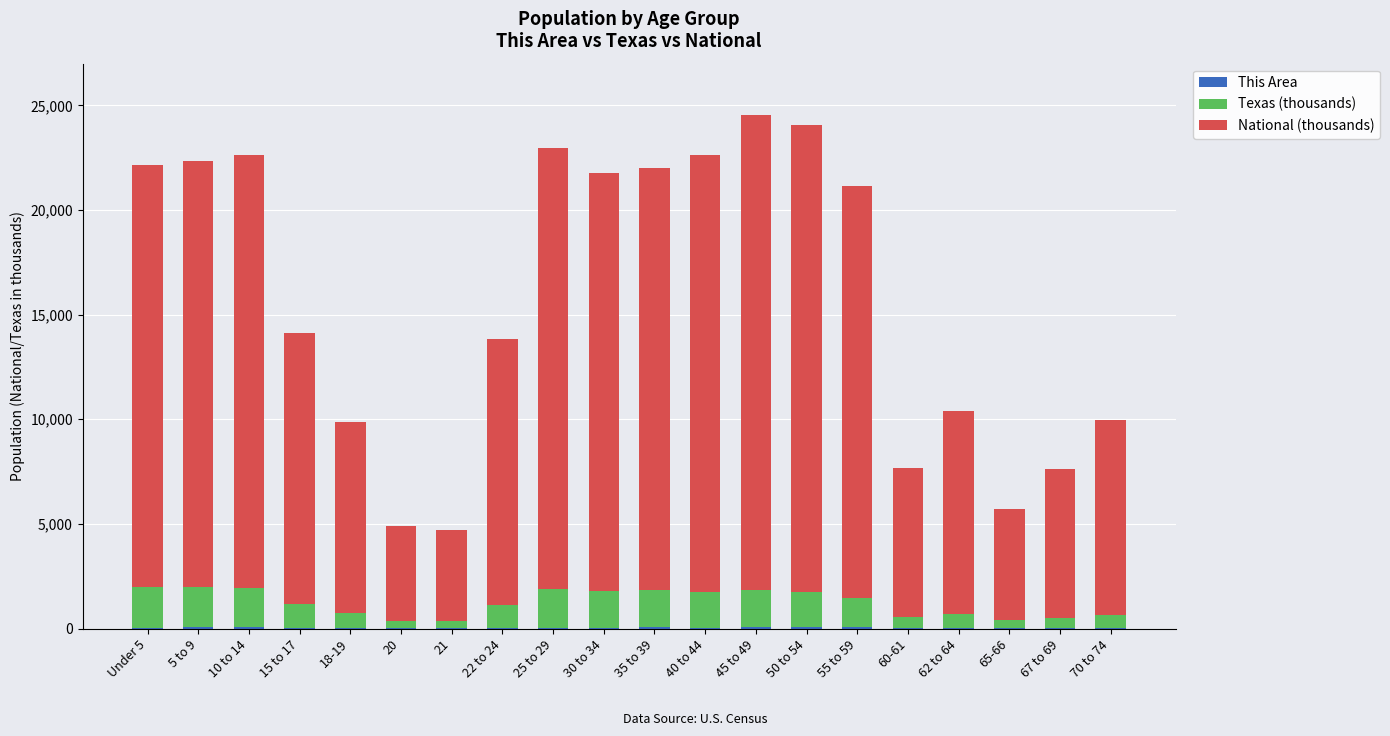

What is the average value of the Texas (thousands) series?

1200.8